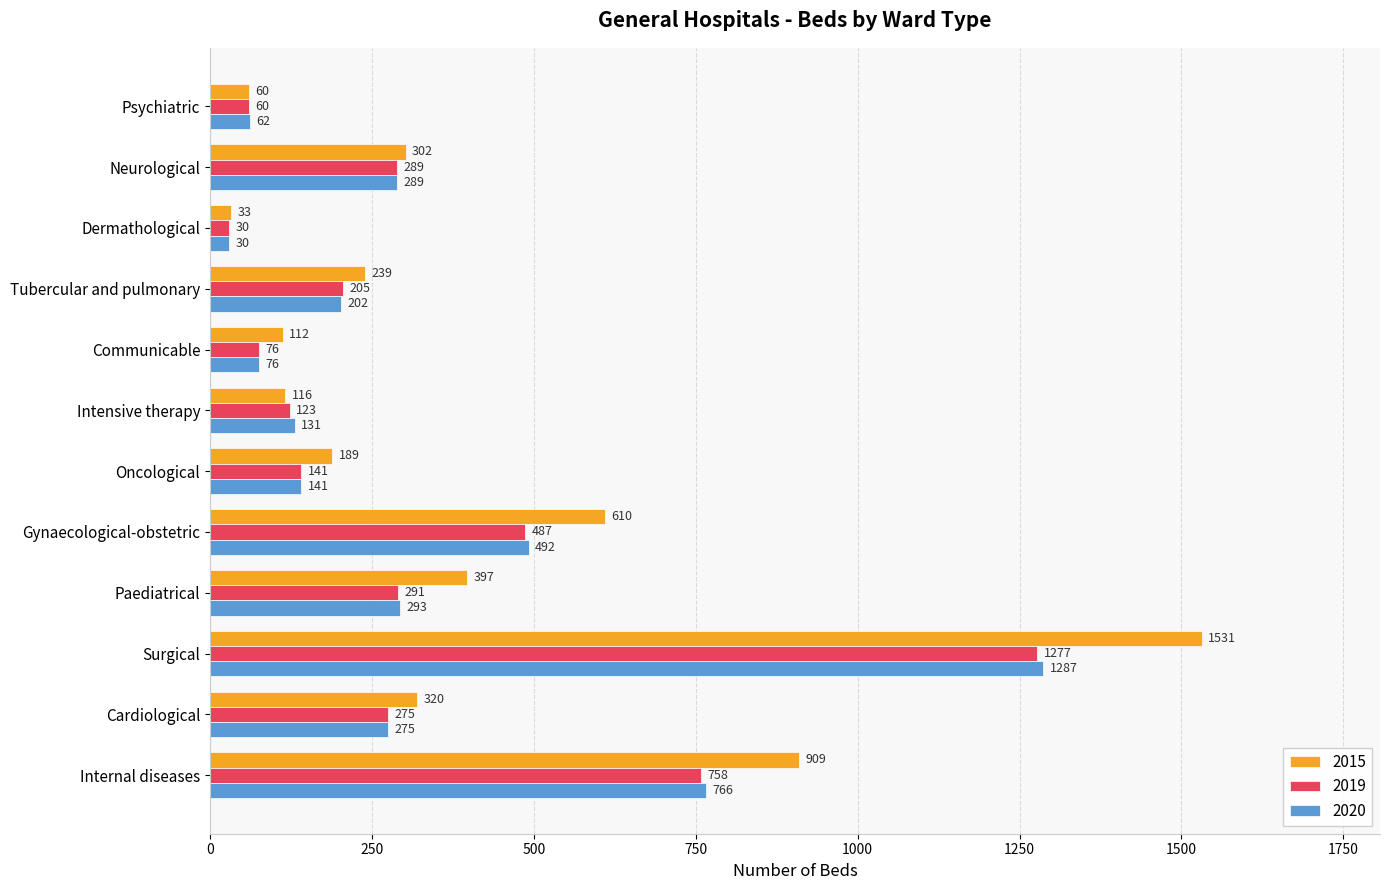

The 2020 series shows 30 at Dermathological. True or false?

True